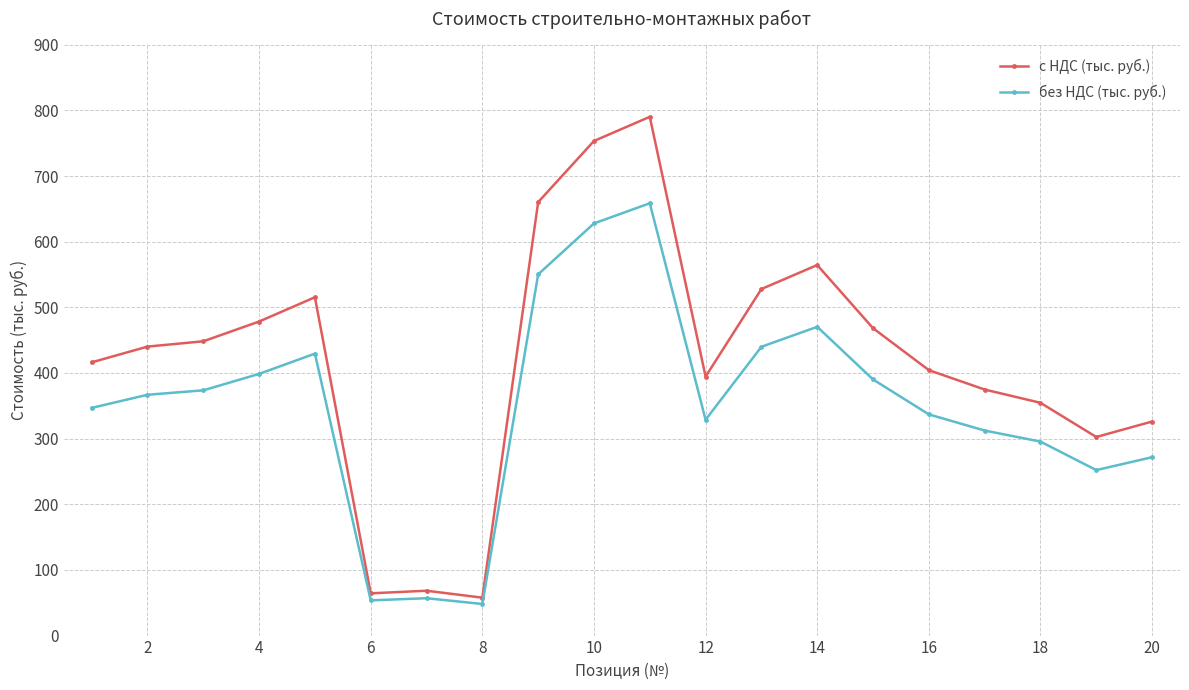

How many interior local valleys does the без НДС (тыс. руб.) series have?

4